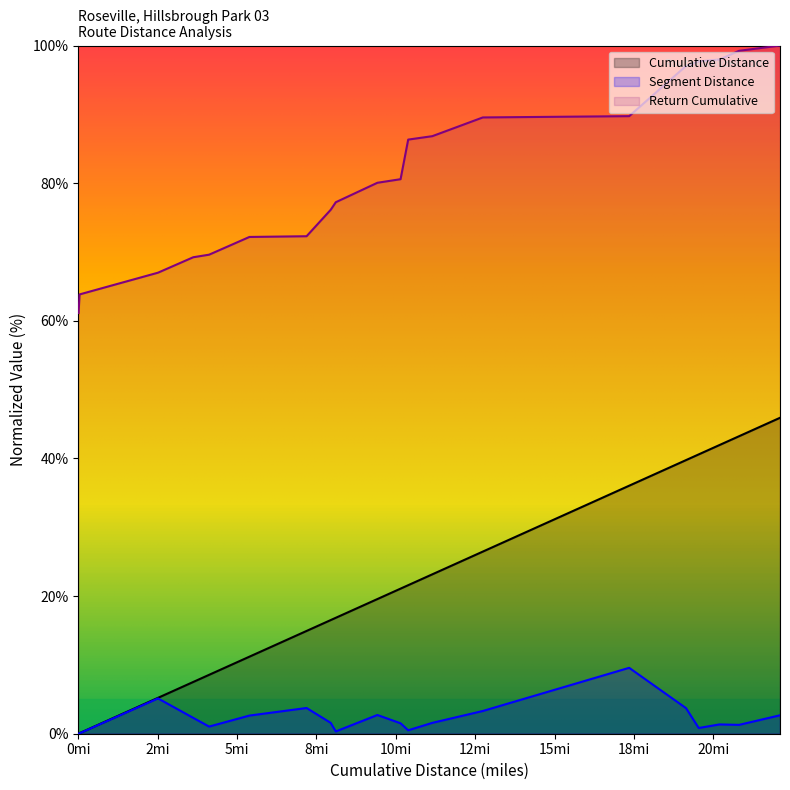

True or false: Segment Distance and Return Cumulative intersect in this chart.

False